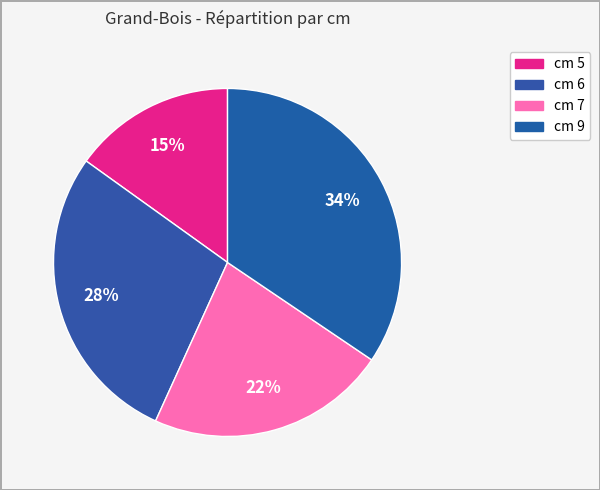

Is there a majority slice in this chart?

No